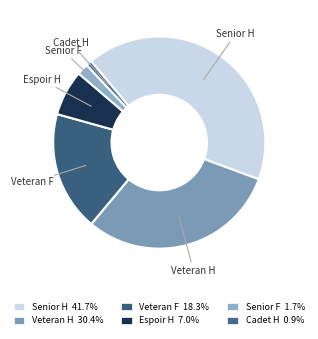

How many segments does this pie chart have?

6